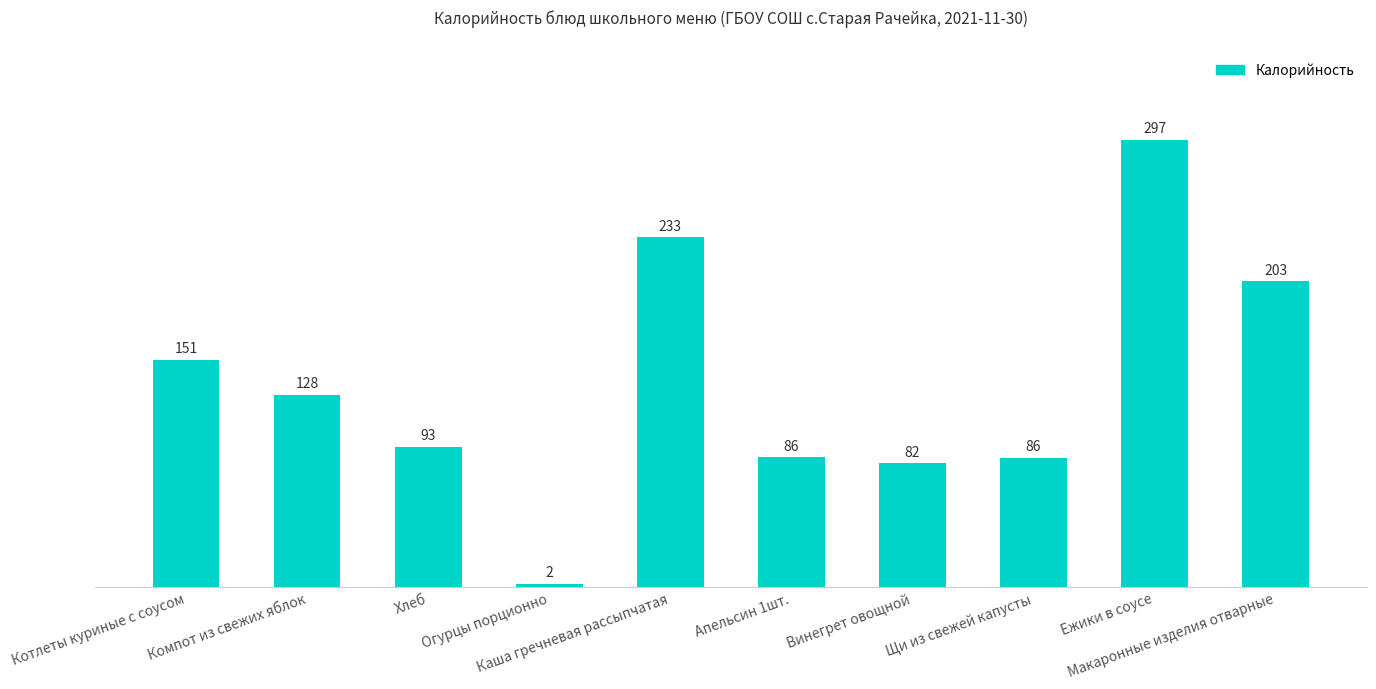

Between Винегрет овощной and Апельсин 1шт., which is larger?

Апельсин 1шт.